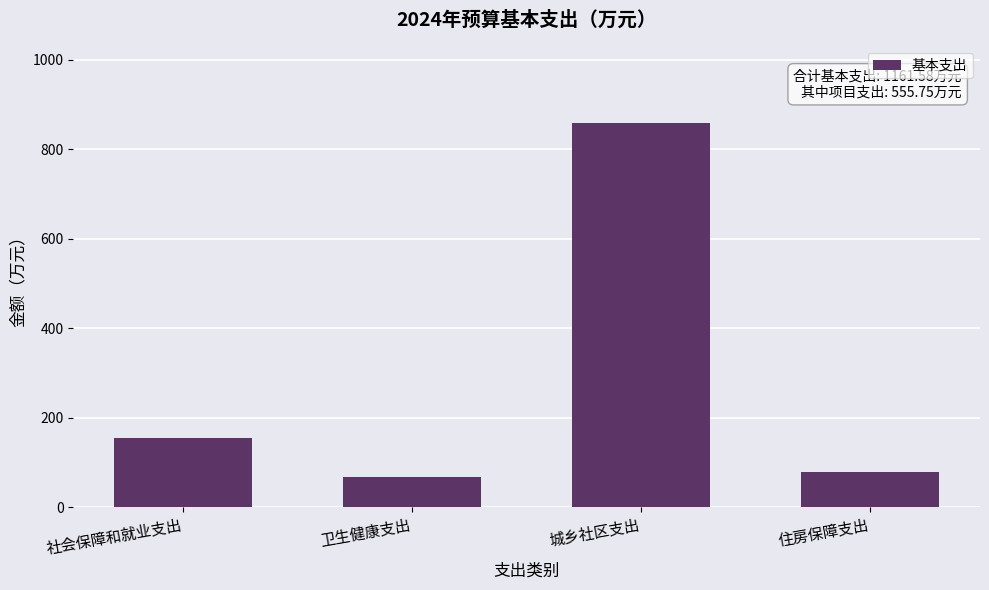

Rank the categories by value from lowest to highest.

卫生健康支出, 住房保障支出, 社会保障和就业支出, 城乡社区支出